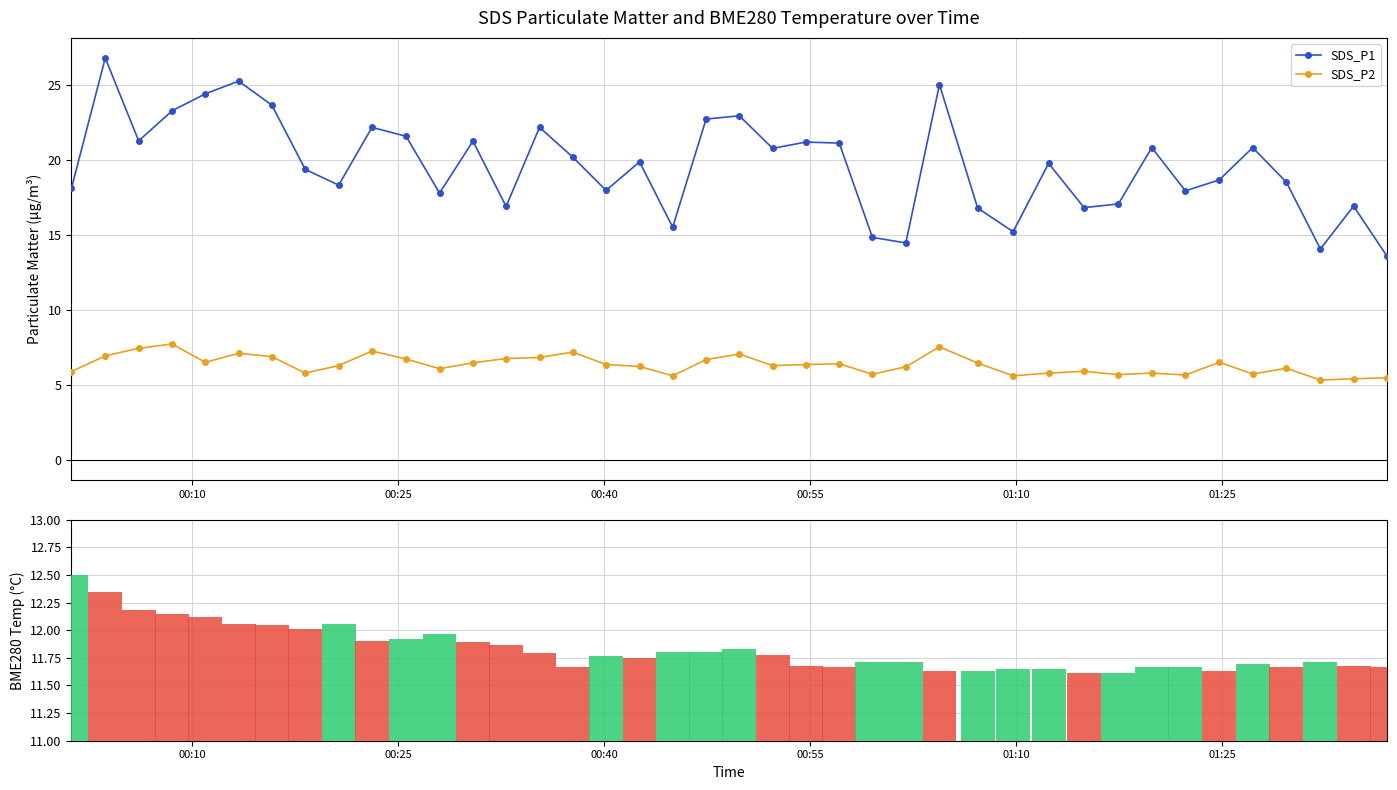

True or false: SDS_P1 has more than 2 interior local peaks.

True